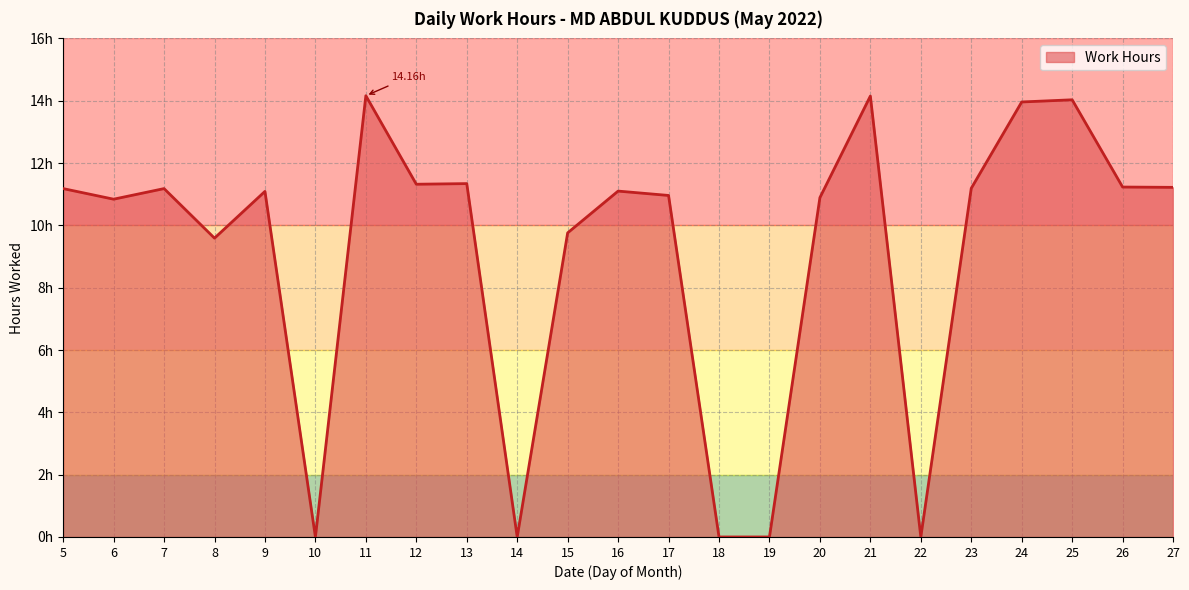

Does the chart have visible grid lines?

Yes